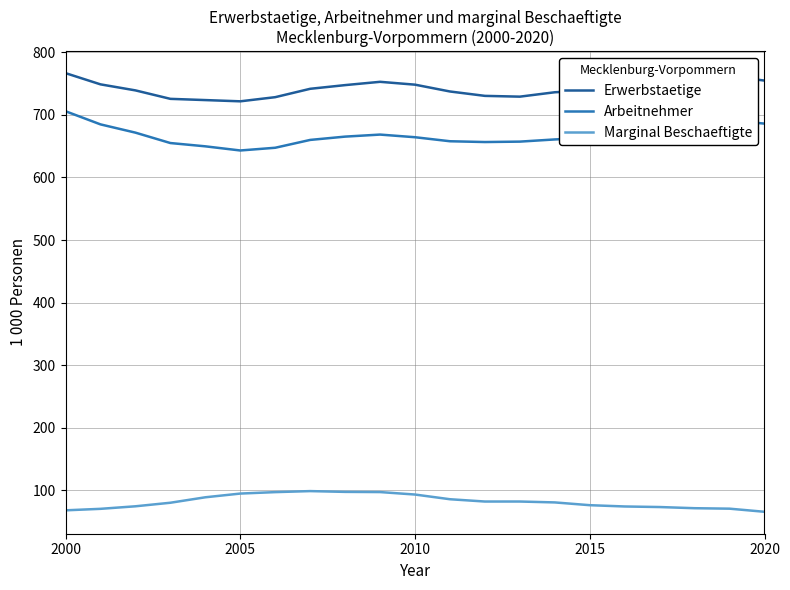

What is the difference between the maximum and minimum values in the Marginal Beschaeftigte series?

33.1